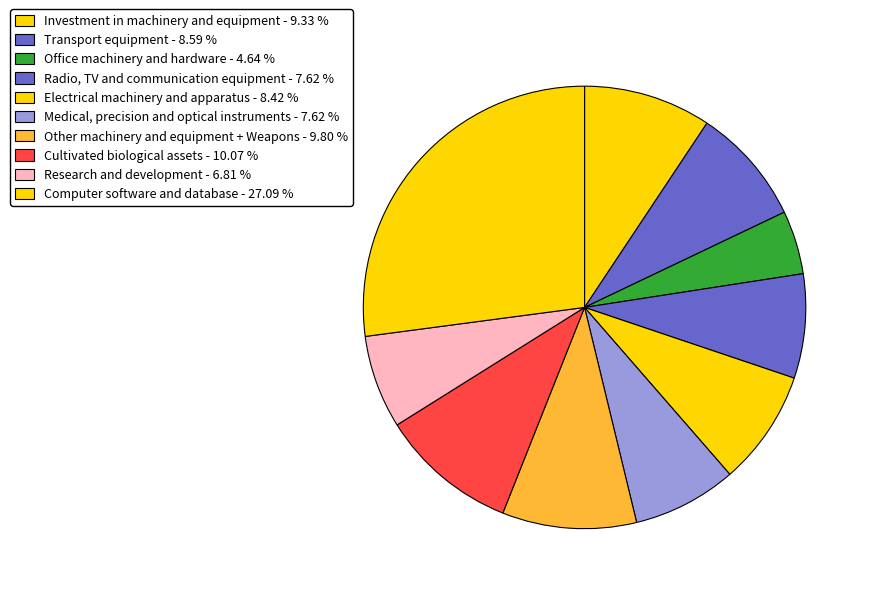

Which category has the smallest portion of the pie?

Office machinery and hardware